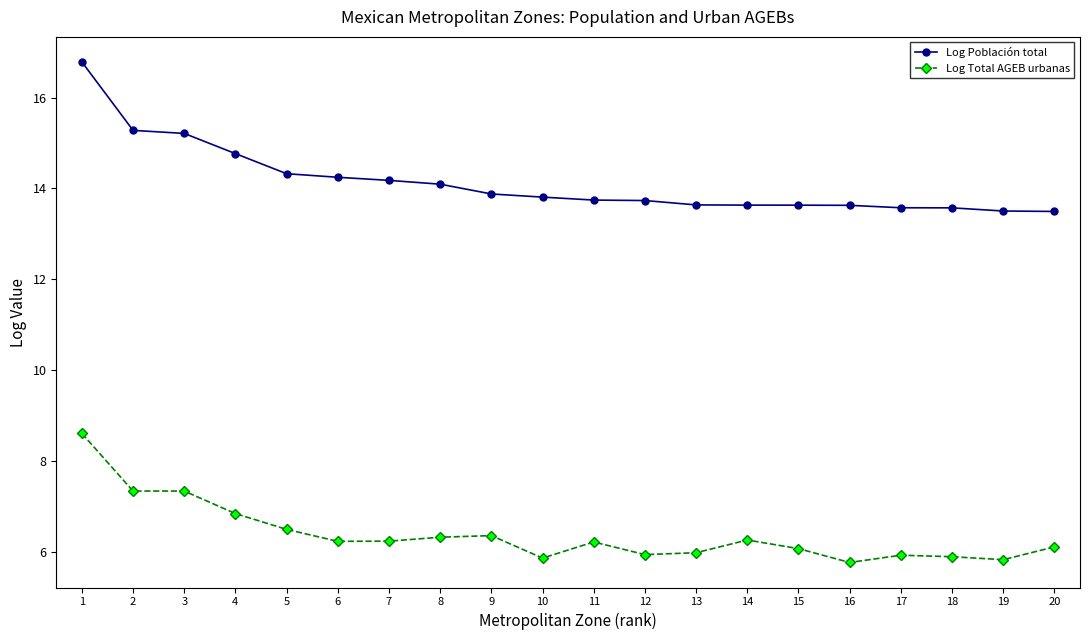

Rank the series by their average value, from highest to lowest.

Log Población total, Log Total AGEB urbanas